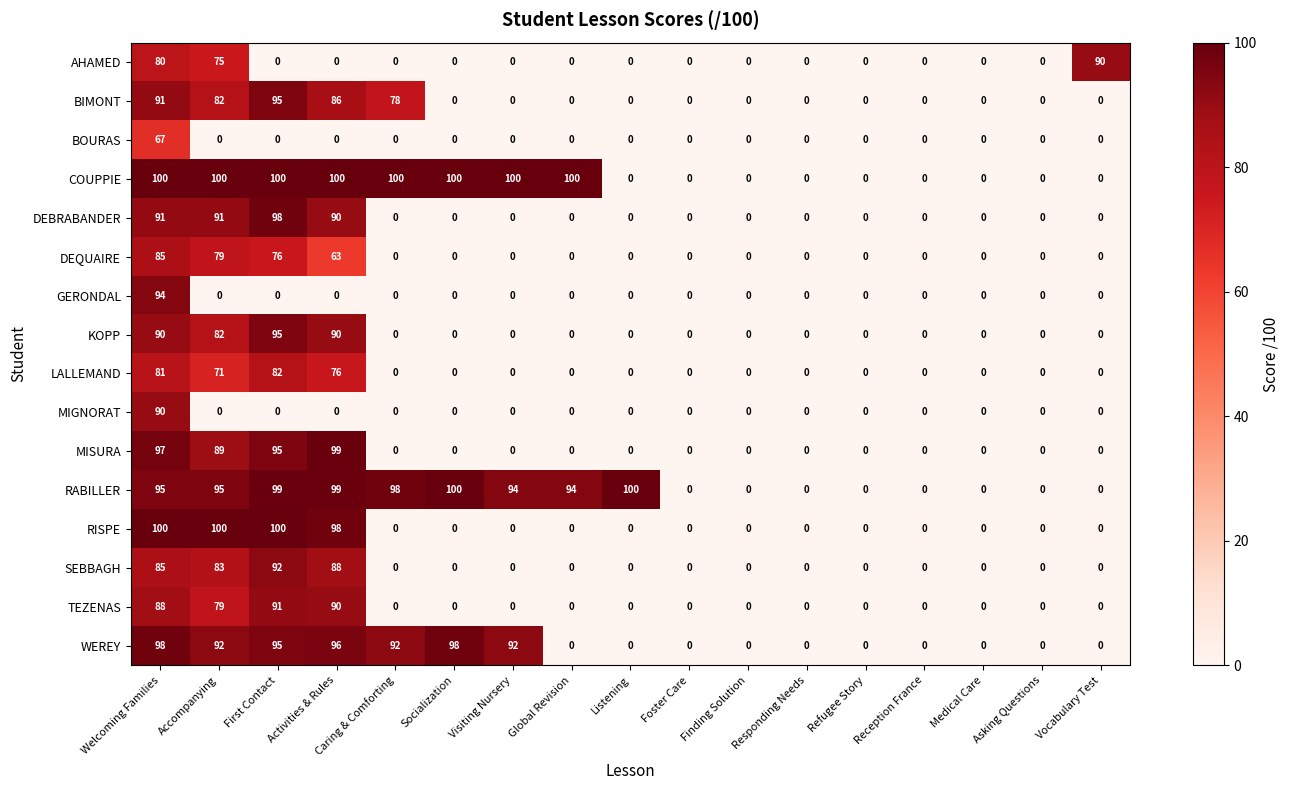

How many values in LALLEMAND are above zero?

4